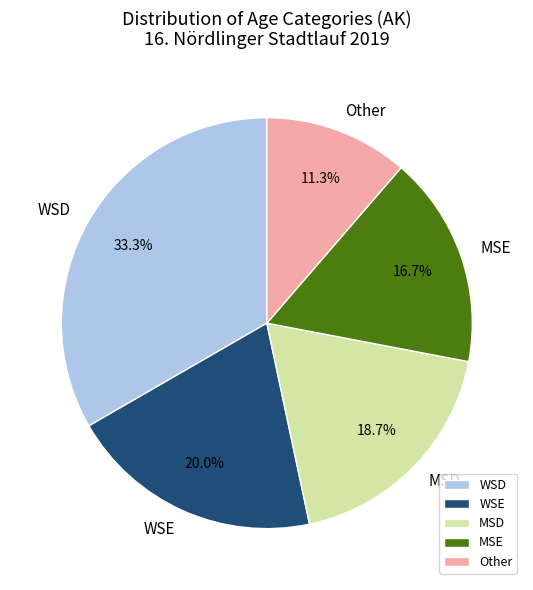

What is the ratio of the value at MSE to the value at MSD?

0.9